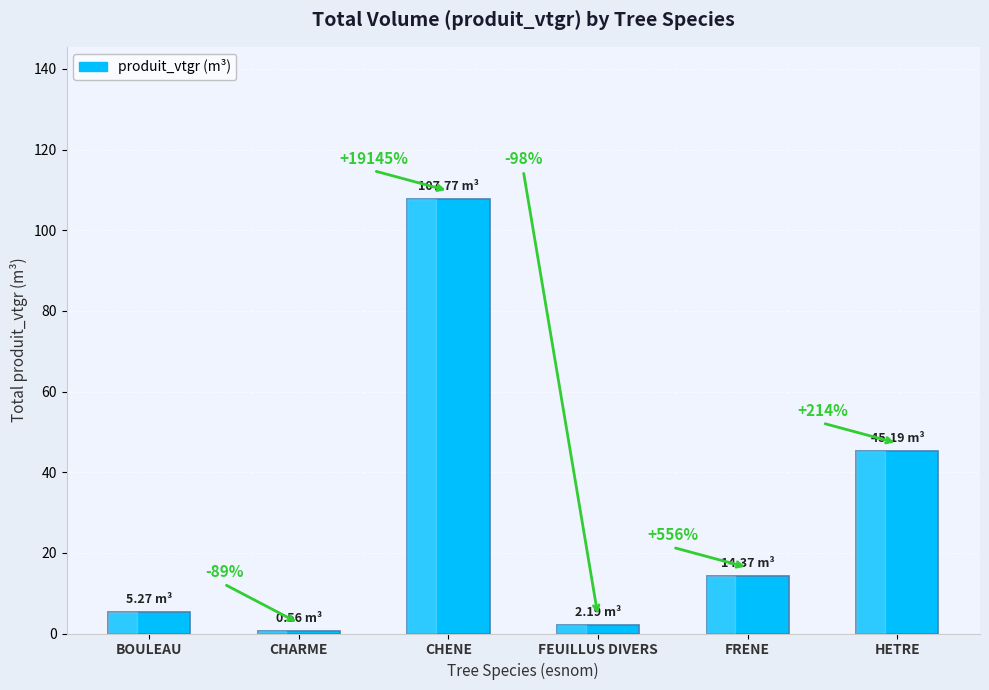

How many bars are there in total?

6